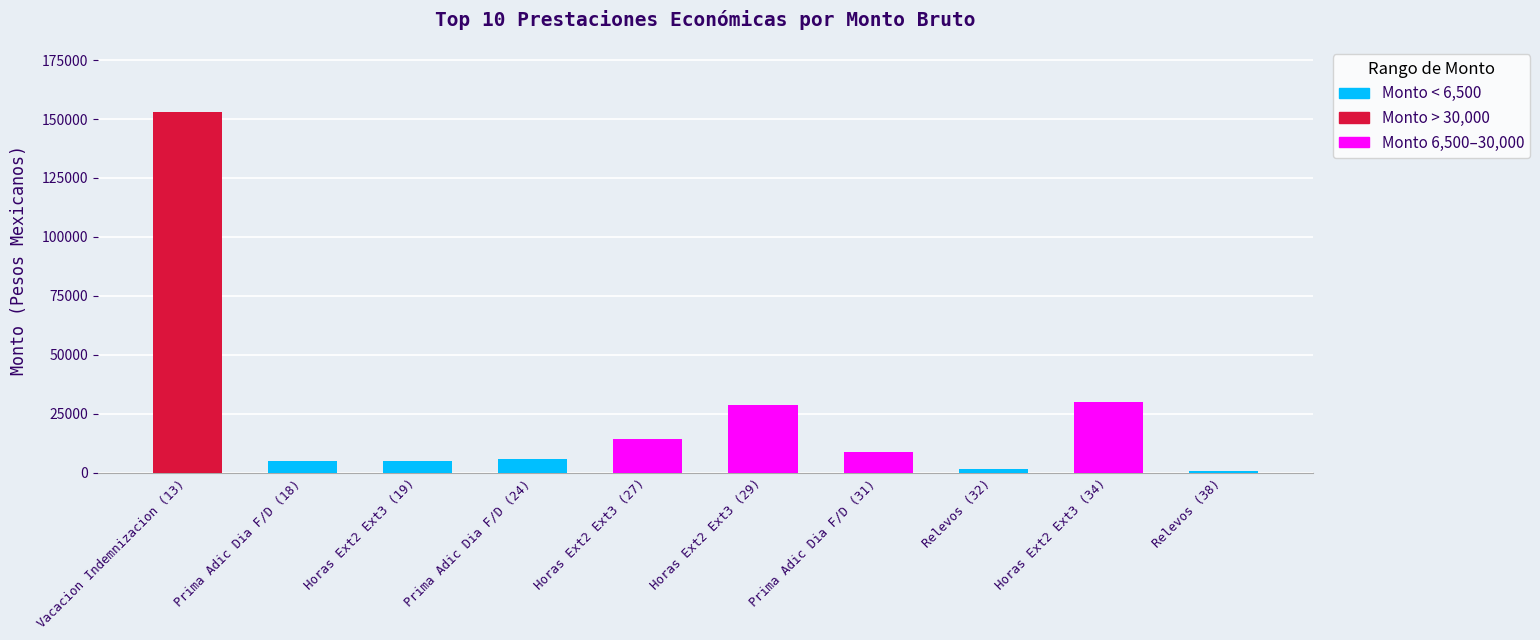

What is the difference between the second highest and minimum values?

29300.1